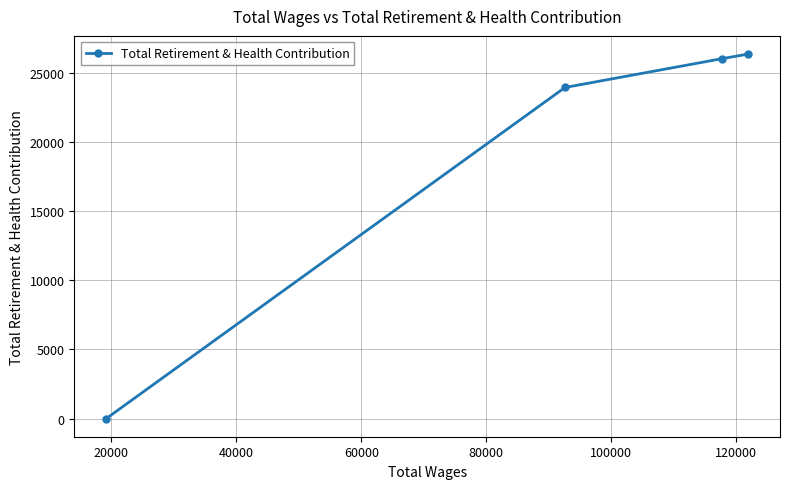

What is the greatest value displayed?

26362.4